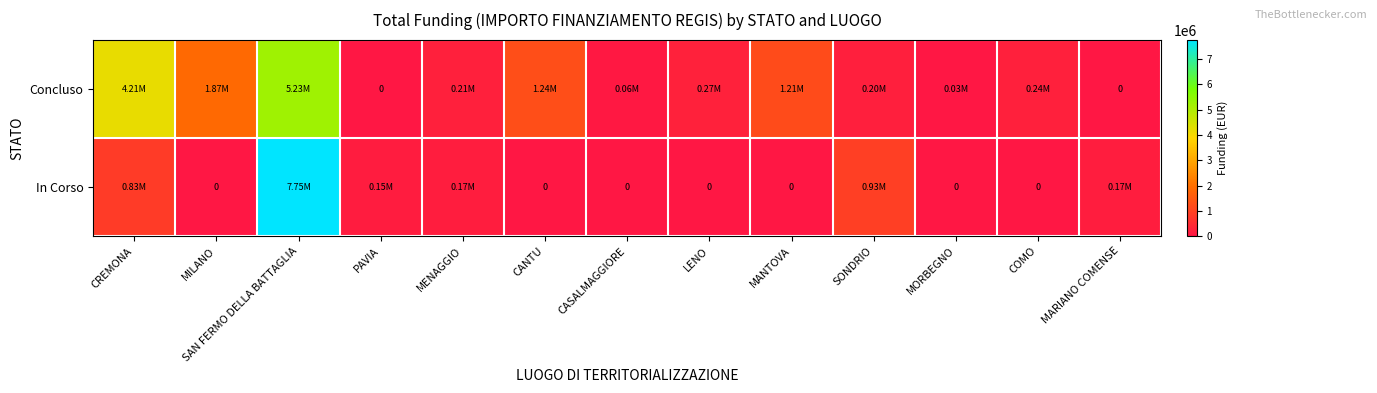

List the labels in order of Concluso value, largest first.

SAN FERMO DELLA BATTAGLIA, CREMONA, MILANO, CANTU, MANTOVA, LENO, COMO, MENAGGIO, SONDRIO, CASALMAGGIORE, MORBEGNO, PAVIA, MARIANO COMENSE